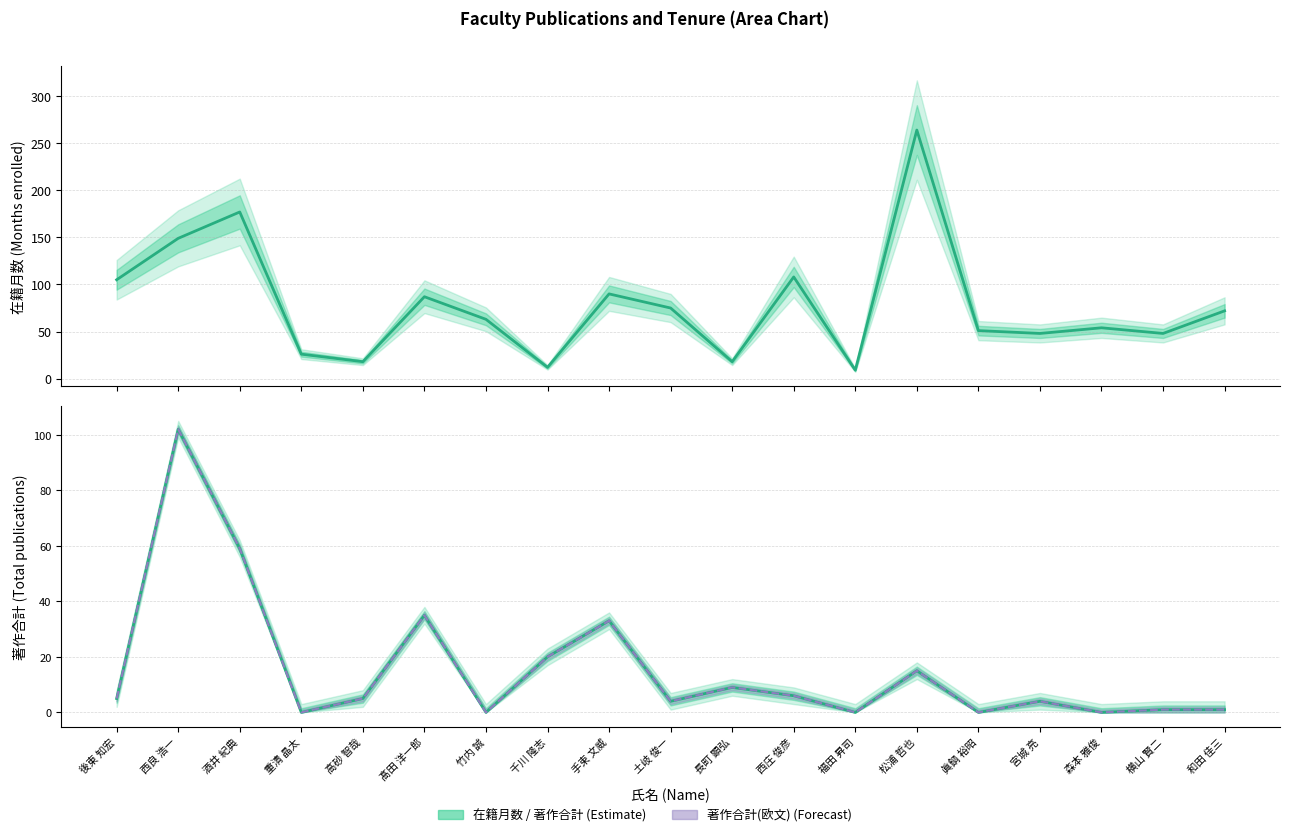

Is this an area chart (filled region under the line)?

No